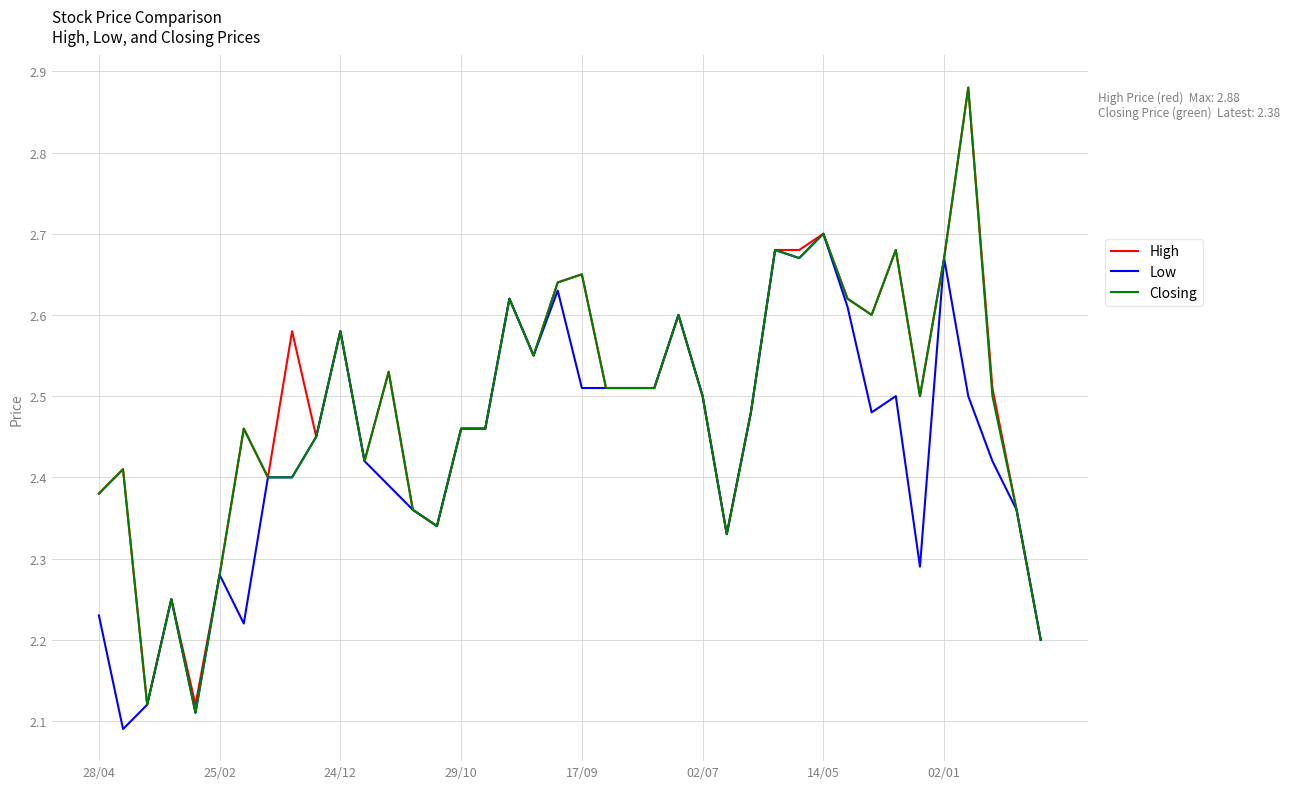

Is this an area chart (filled region under the line)?

No